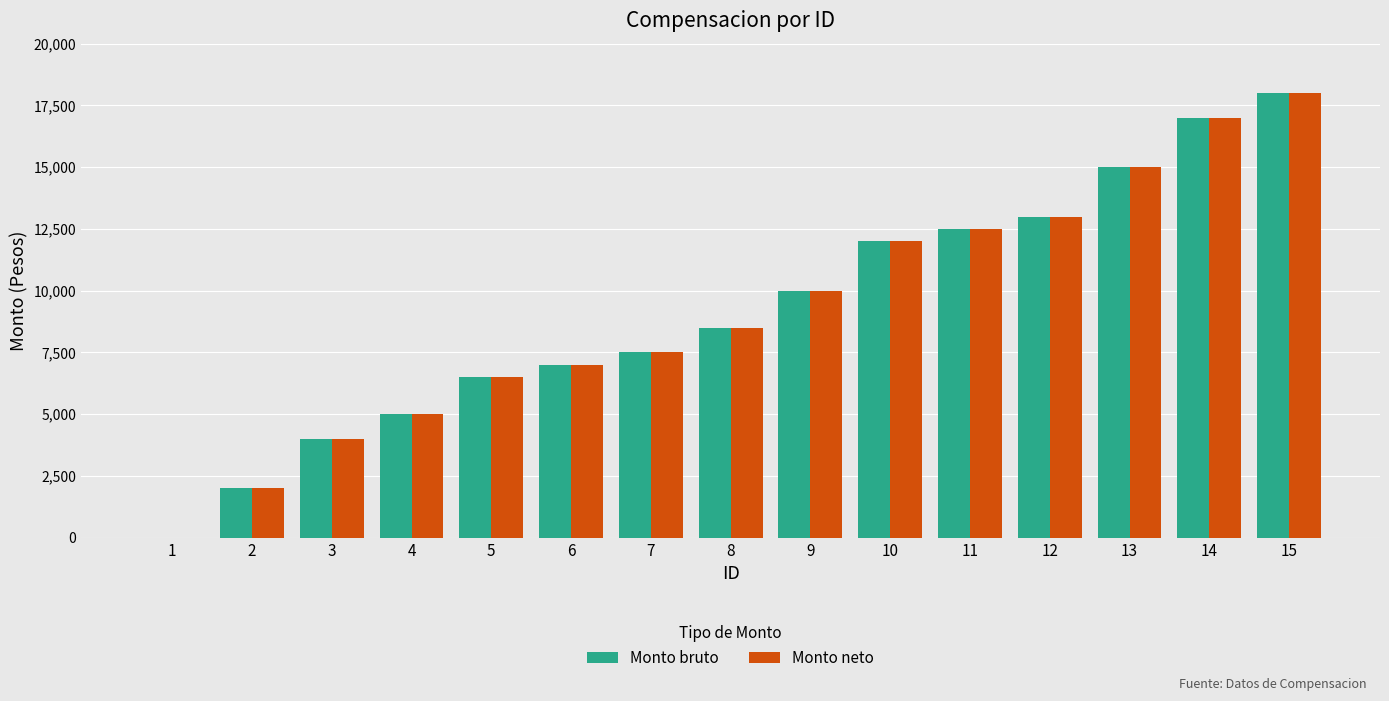

Reading right to left, transcribe all the data shown in this chart.

Monto bruto: 18000	17000	15000	13000	12500	12000	10000	8500	7500	7000	6500	5000	4000	2000	0
Monto neto: 18000	17000	15000	13000	12500	12000	10000	8500	7500	7000	6500	5000	4000	2000	0